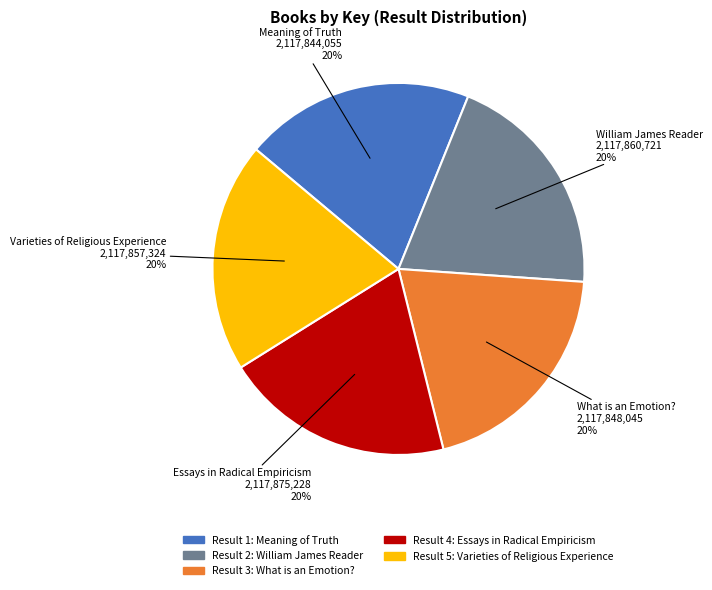

Count the number of slices in the pie.

5